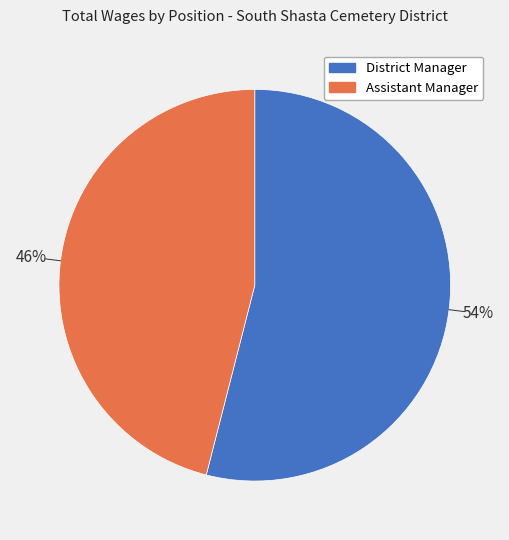

Which slice is the largest?

District Manager